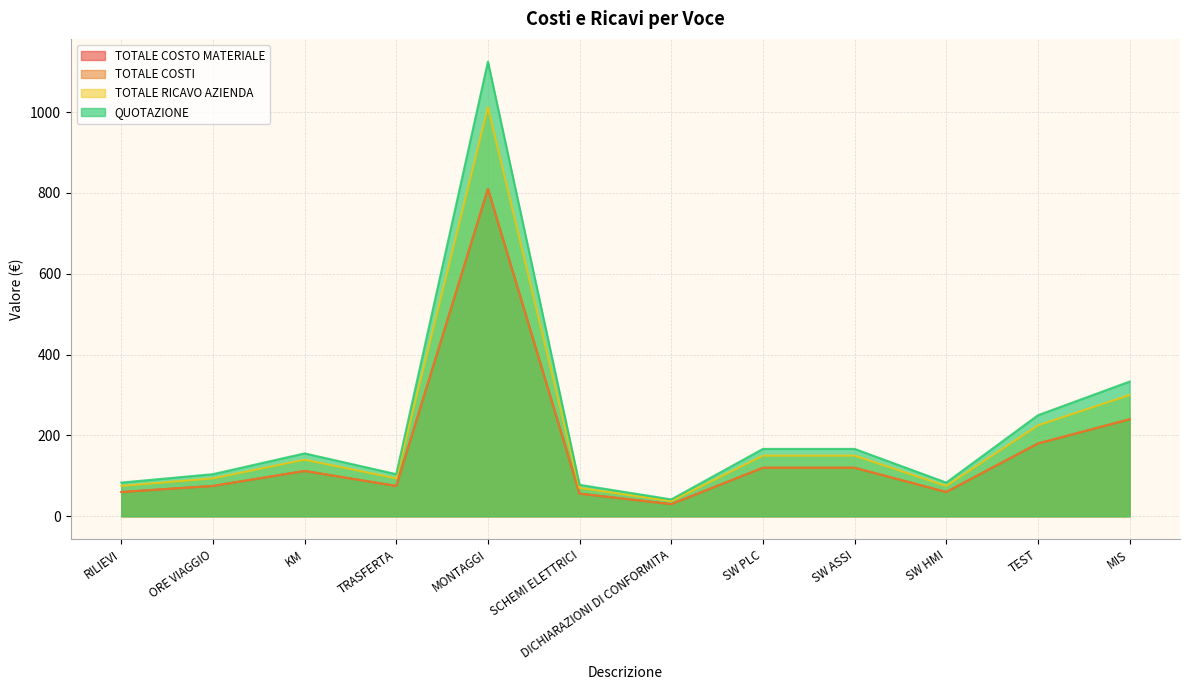

True or false: TOTALE RICAVO AZIENDA and QUOTAZIONE cross at least once.

False